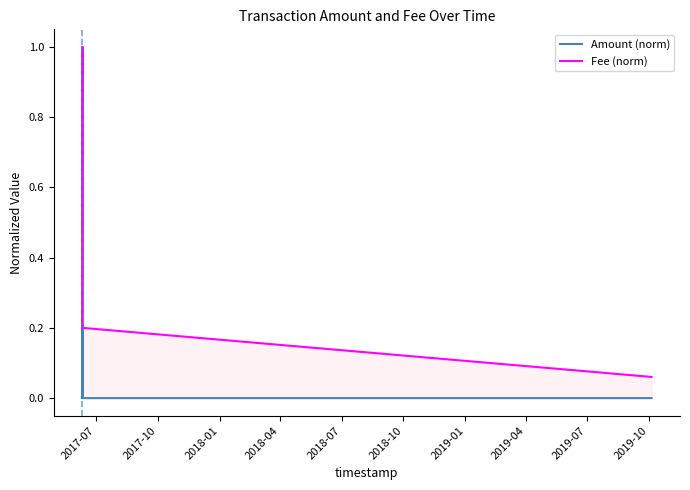

What is the average value of the Fee (norm) series?

0.3